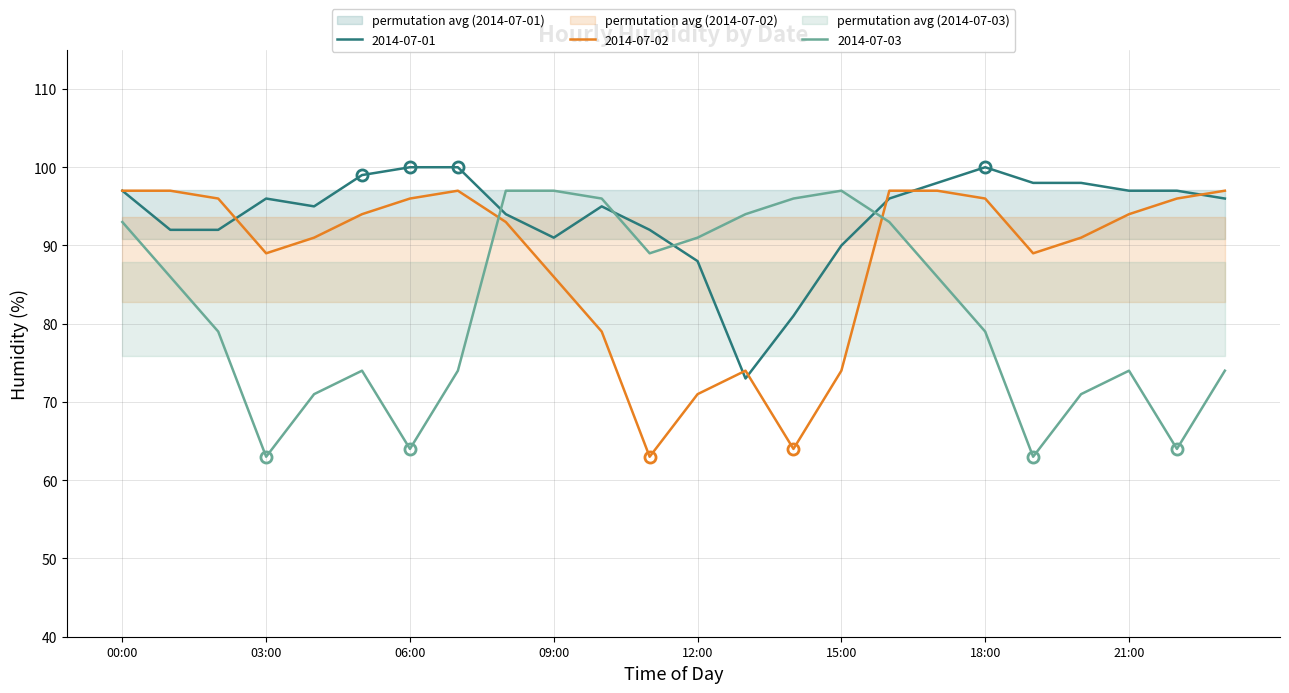

In 2014-07-02, how many points are higher than both neighbors (excluding endpoints)?

2